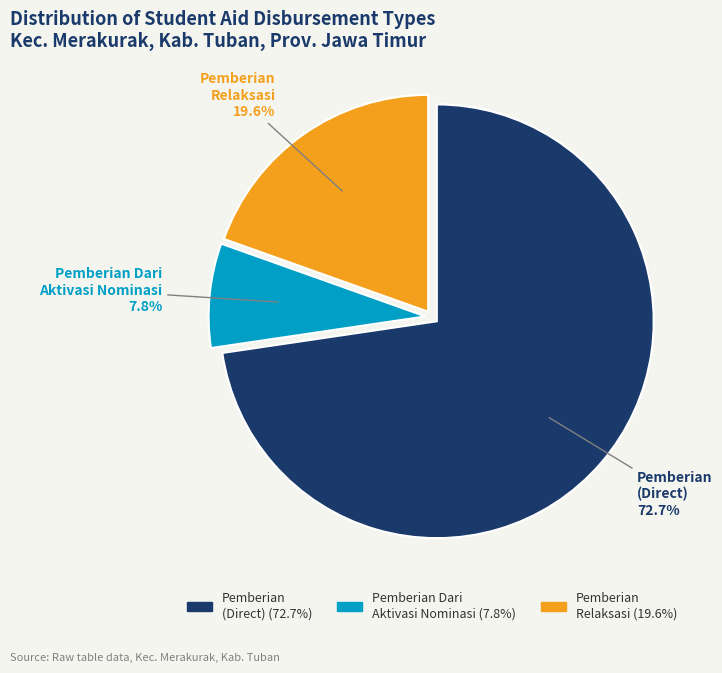

Is there a majority slice in this chart?

Yes